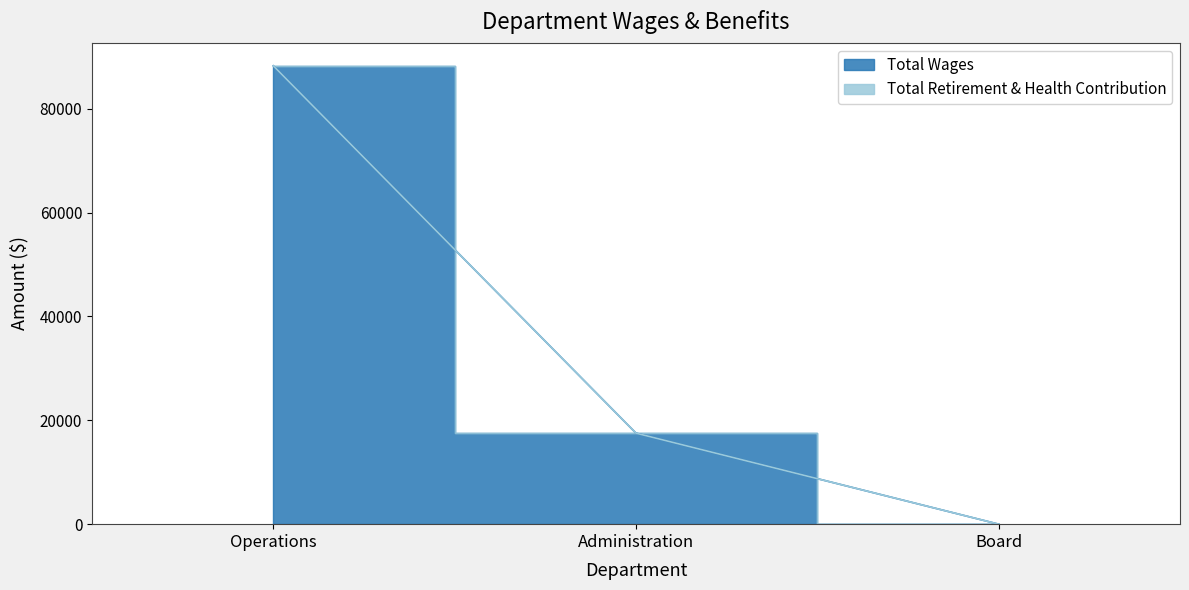

What position from the right is Administration?

2